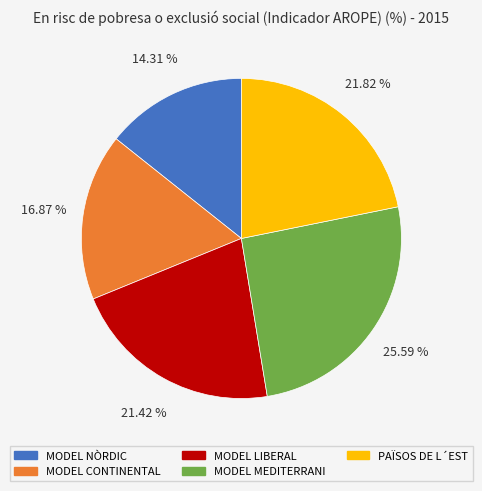

To the nearest percent, what is the difference between the largest and smallest slice percentages?

11%